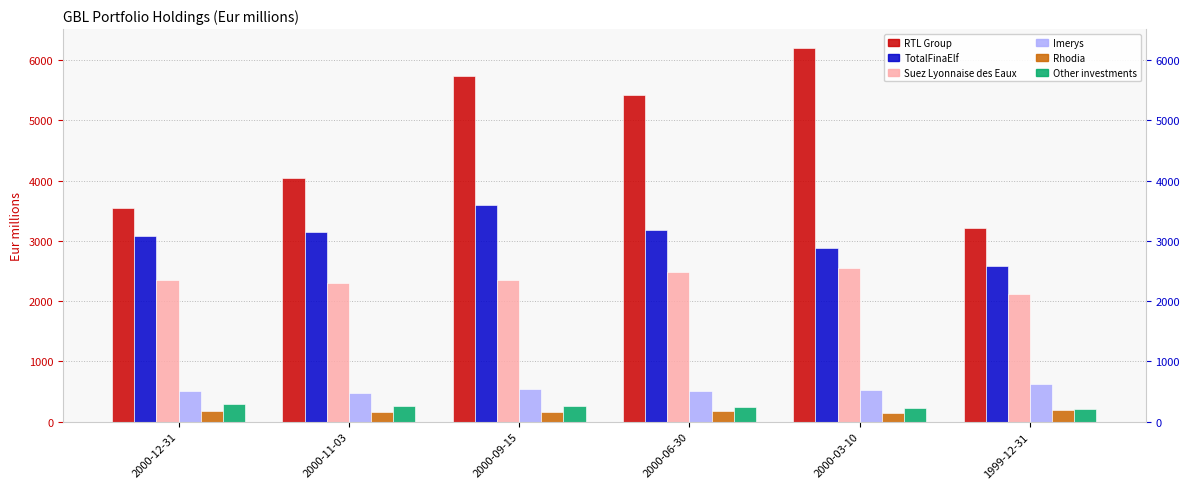

Where is Rhodia nearest to the value 174?

2000-12-31